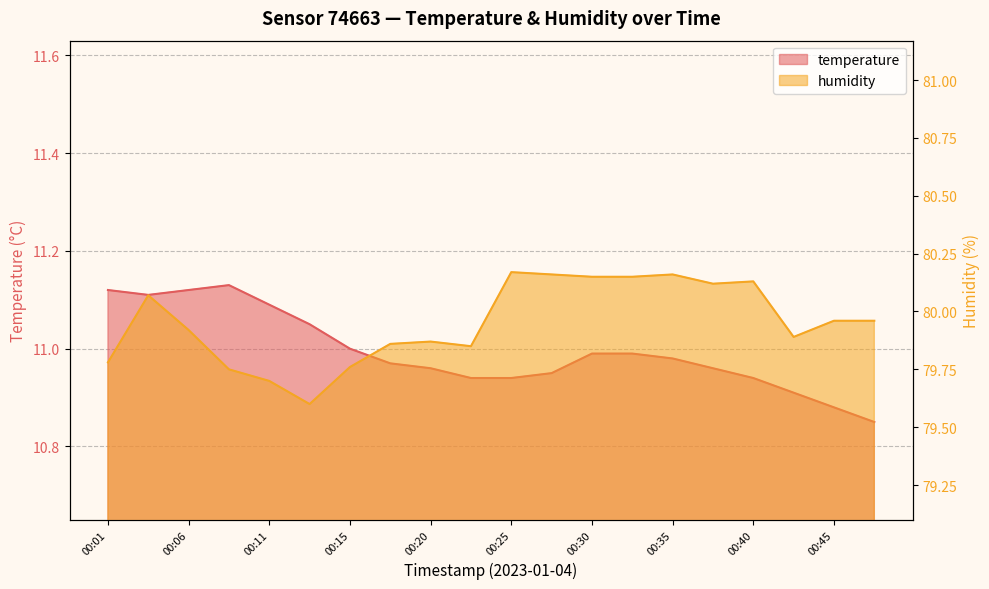

Between 00:45 and 00:18, which is larger?

00:18